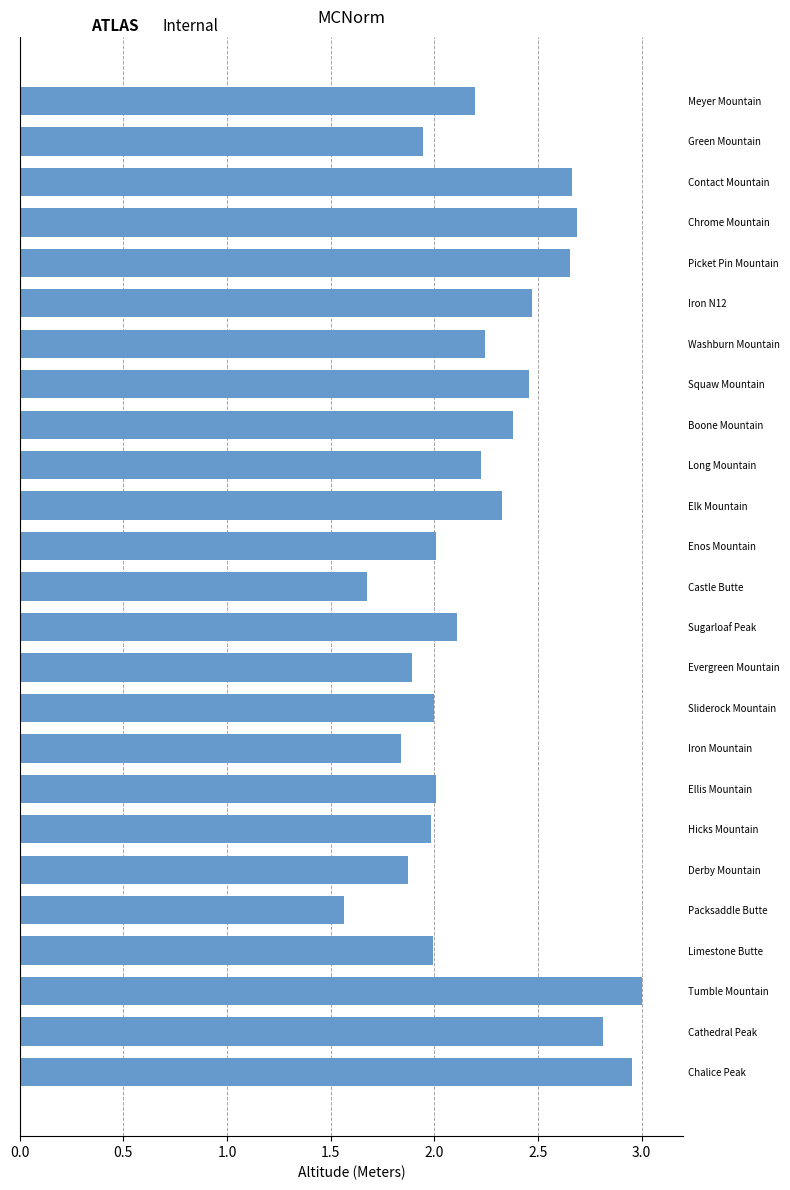

What is the value of the 23rd bar from the left?

3.0